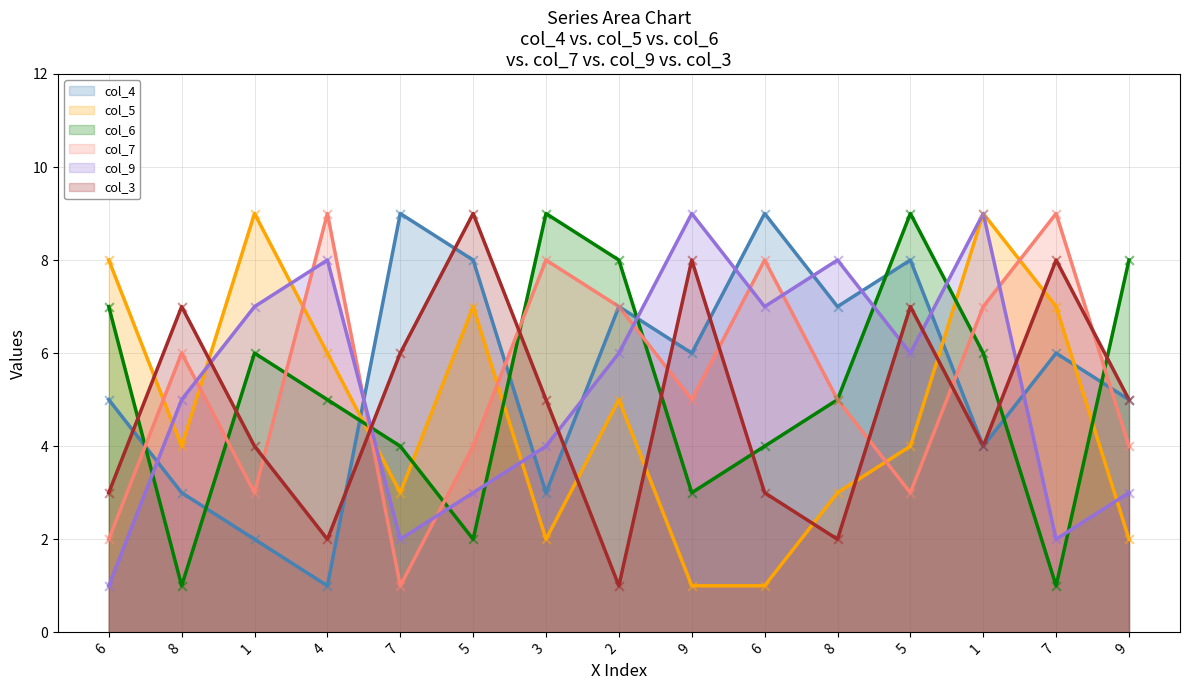

Which series contains the lowest Y value?

col_4